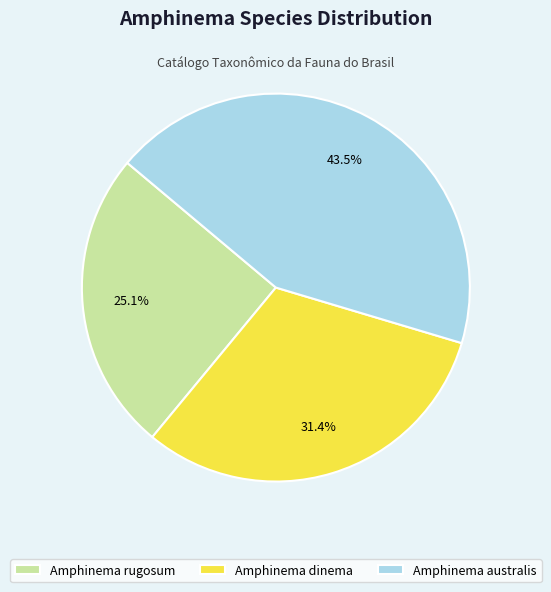

Approximately how many times larger is the value at Amphinema rugosum compared to Amphinema australis?

0.6